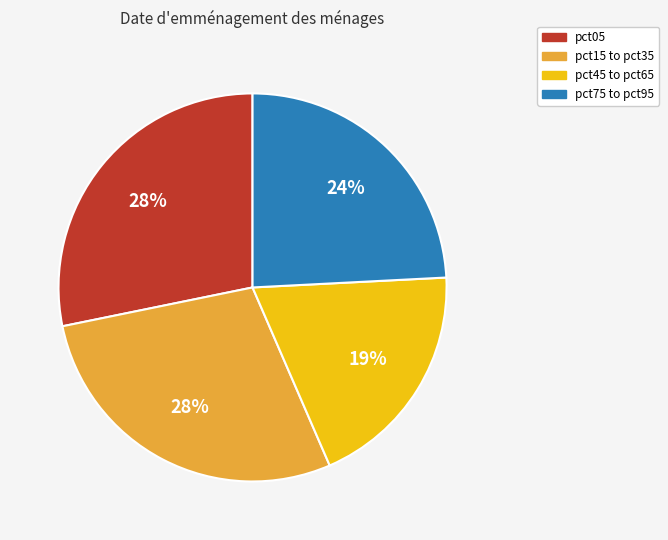

Does pct45 to pct65 represent more than half of the total?

No